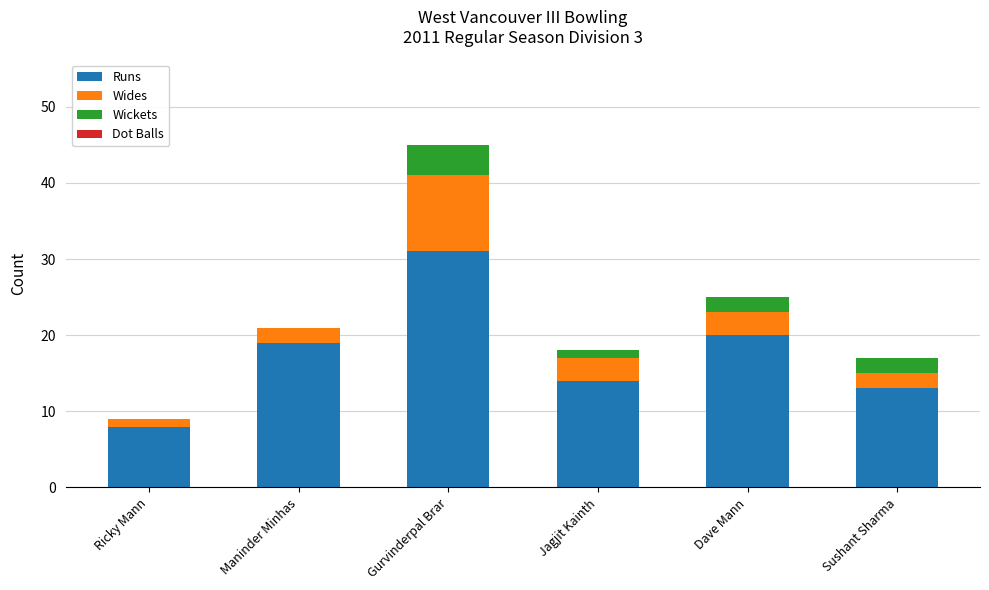

Reading left to right, list the values for the Runs series.

Ricky Mann=8	Maninder Minhas=19	Gurvinderpal Brar=31	Jagjit Kainth=14	Dave Mann=20	Sushant Sharma=13